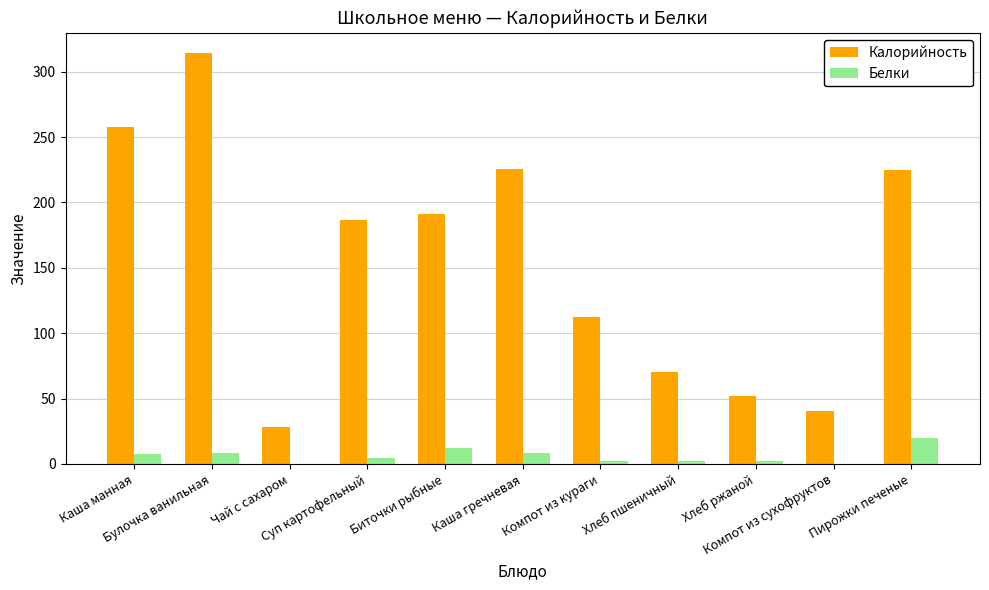

What is the sum of all Калорийность values?

1703.2